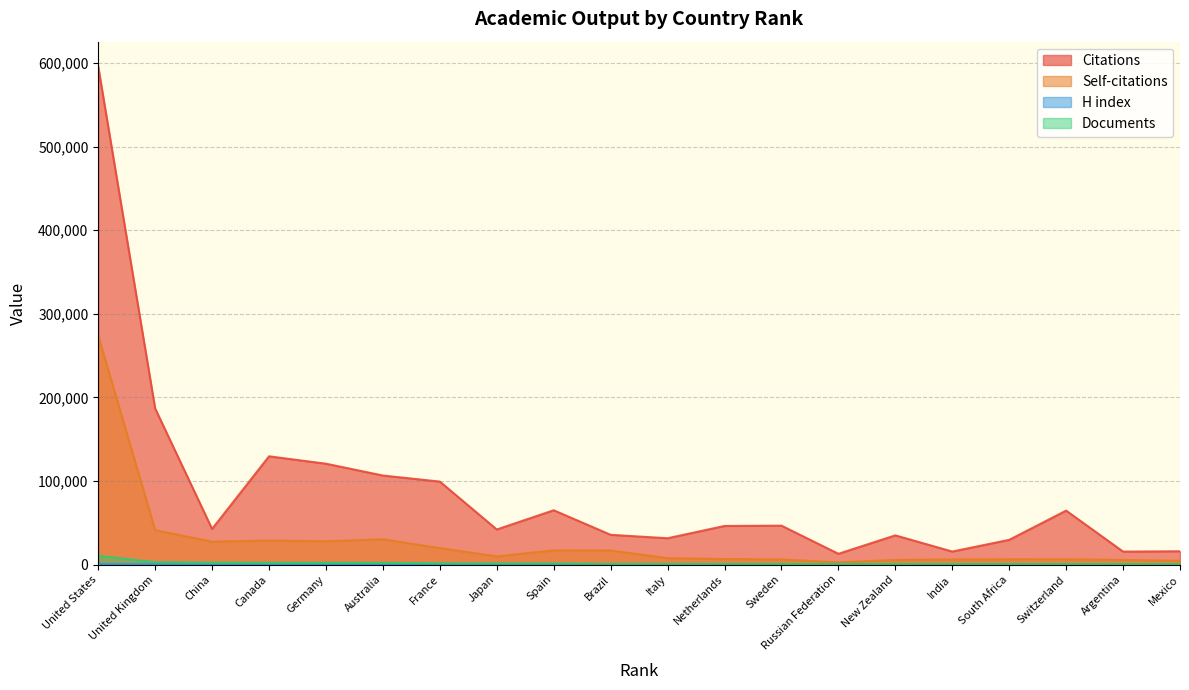

Count the number of categories in the chart.

20